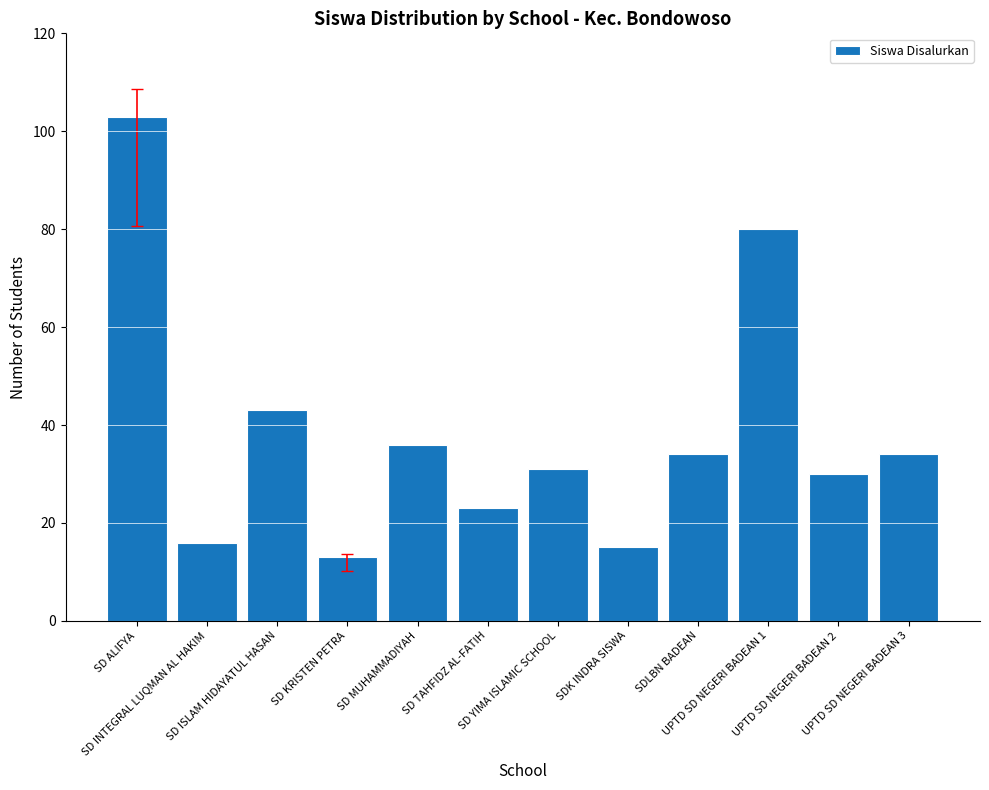

The value at UPTD SD NEGERI BADEAN 2 is 41. True or false?

False